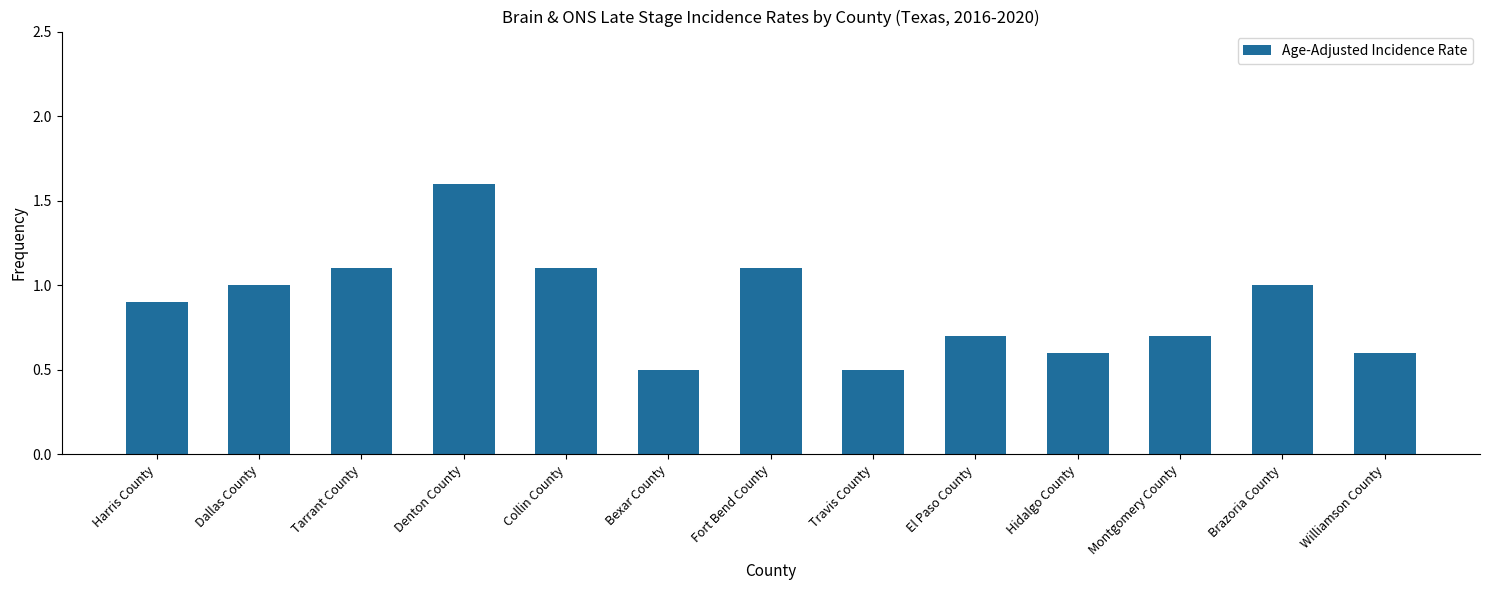

Reading left to right, what are all the values shown in this chart?

Harris County=0.9	Dallas County=1.0	Tarrant County=1.1	Denton County=1.6	Collin County=1.1	Bexar County=0.5	Fort Bend County=1.1	Travis County=0.5	El Paso County=0.7	Hidalgo County=0.6	Montgomery County=0.7	Brazoria County=1.0	Williamson County=0.6